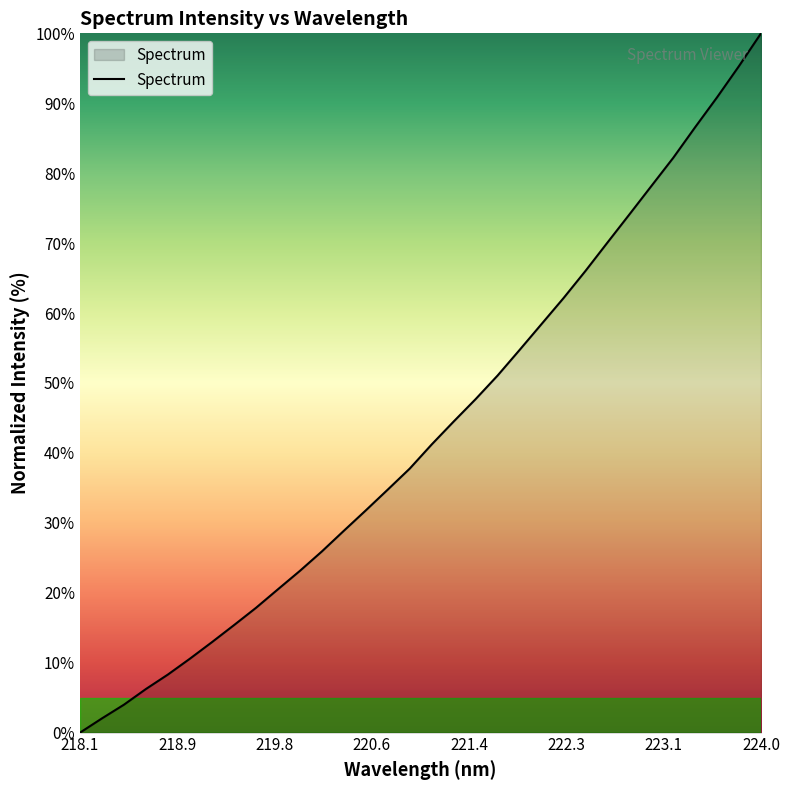

What is the greatest value displayed?

100.0